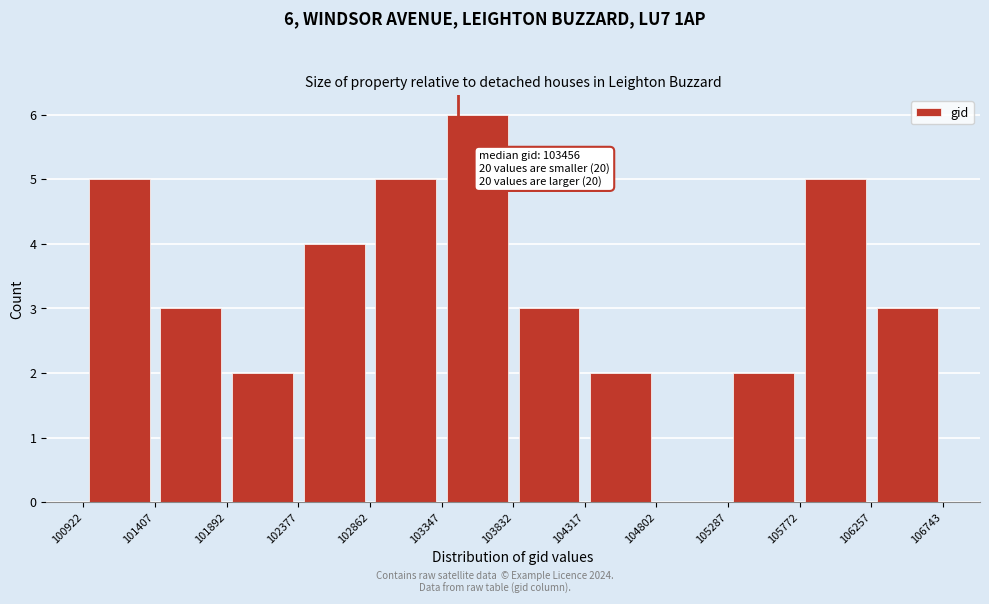

Which range on the x-axis has the tallest bar?

103347 to 103832